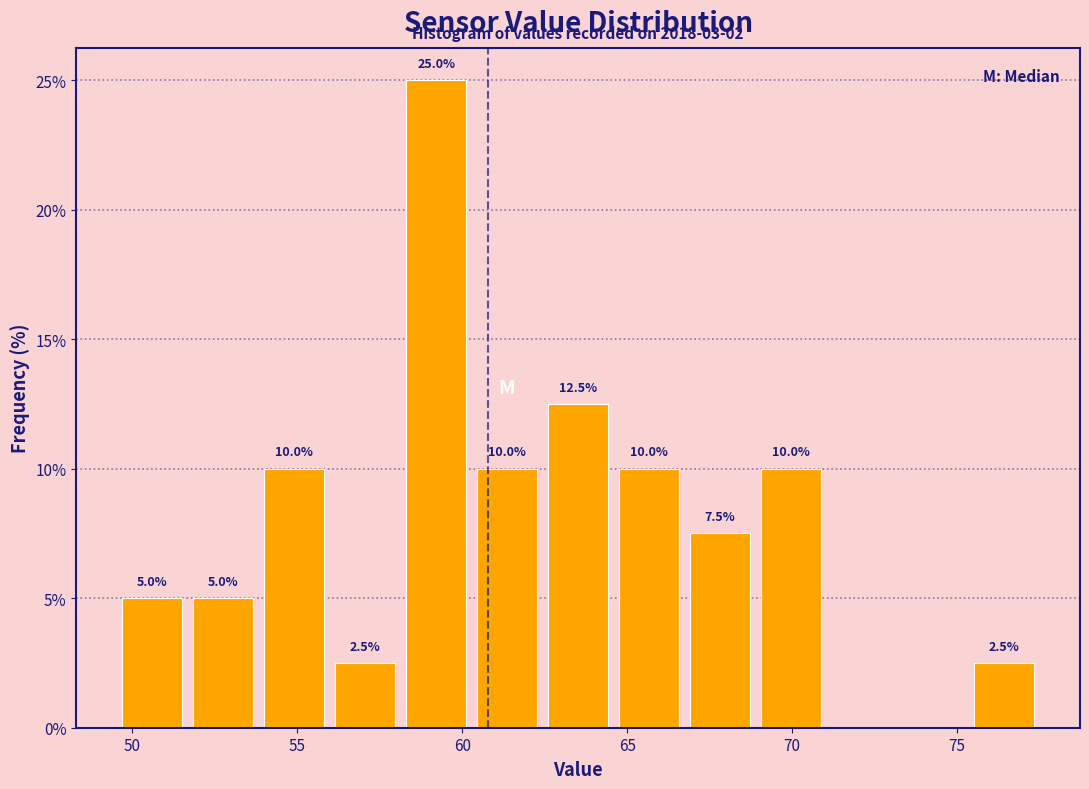

Over which range of the x-axis is the bar tallest?

58.0 to 60.5